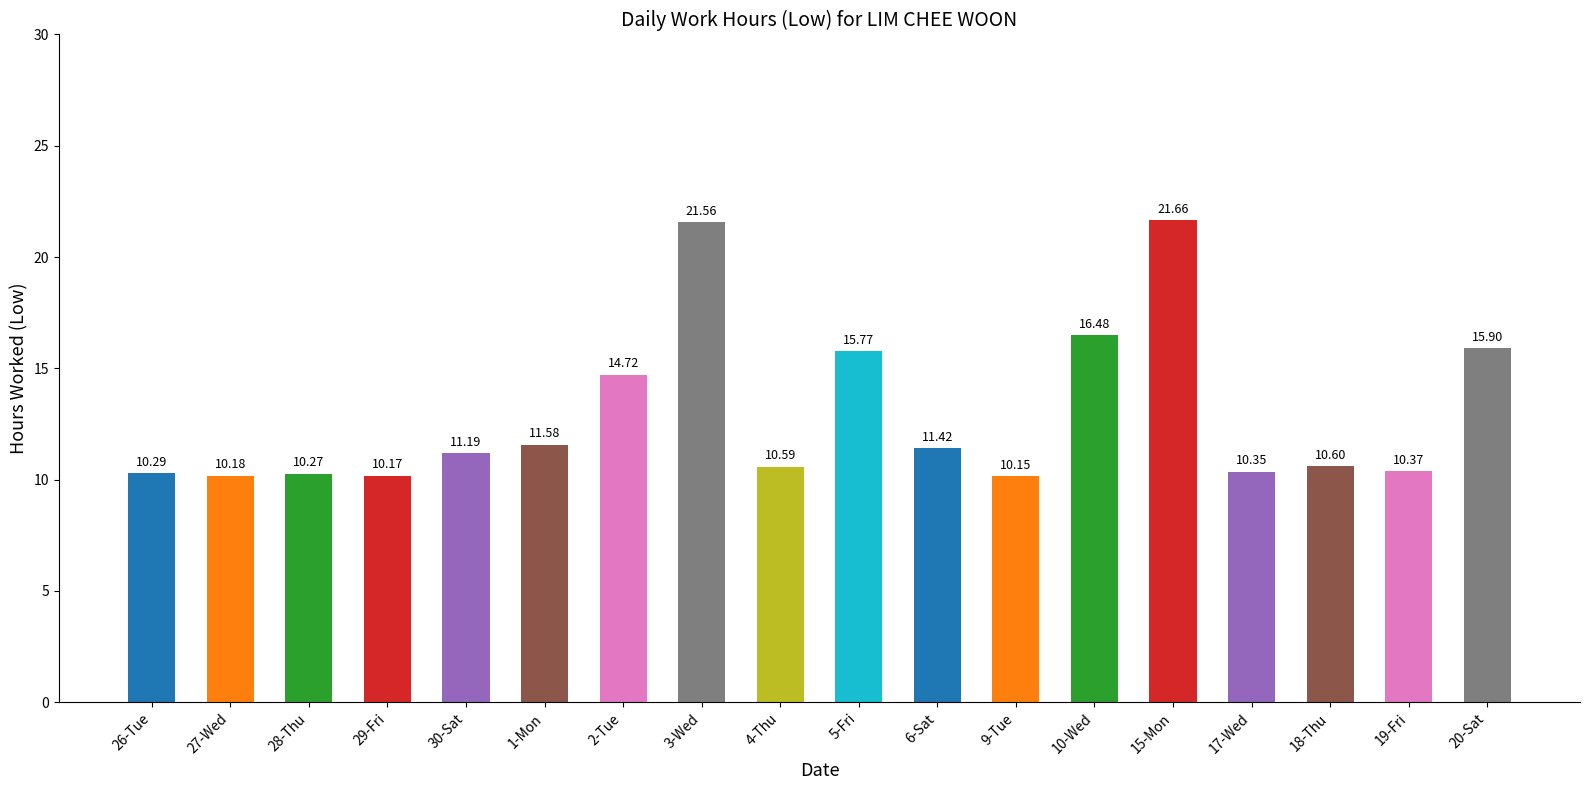

List the labels in order of value, largest first.

15-Mon, 3-Wed, 10-Wed, 20-Sat, 5-Fri, 2-Tue, 1-Mon, 6-Sat, 30-Sat, 18-Thu, 4-Thu, 19-Fri, 17-Wed, 26-Tue, 28-Thu, 27-Wed, 29-Fri, 9-Tue